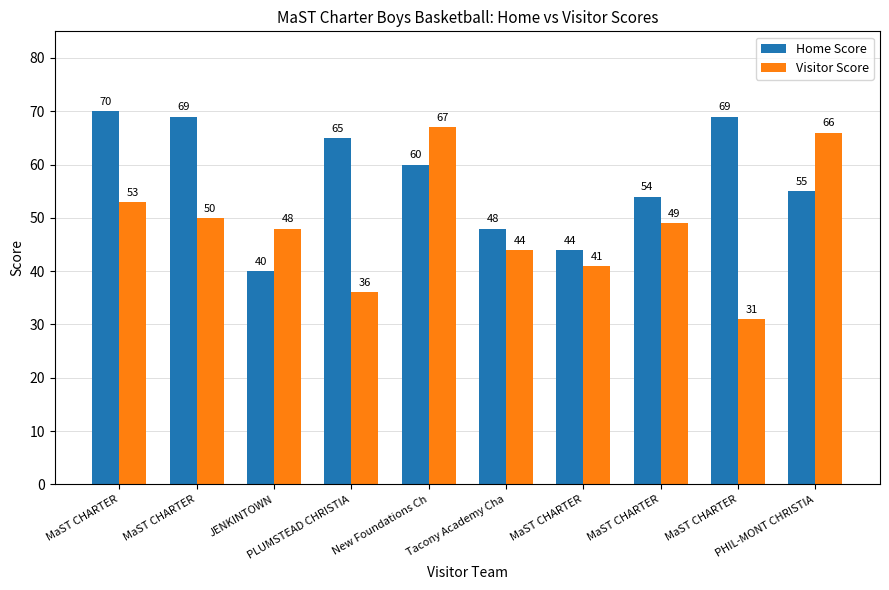

How many data points in Home Score are less than 60?

5